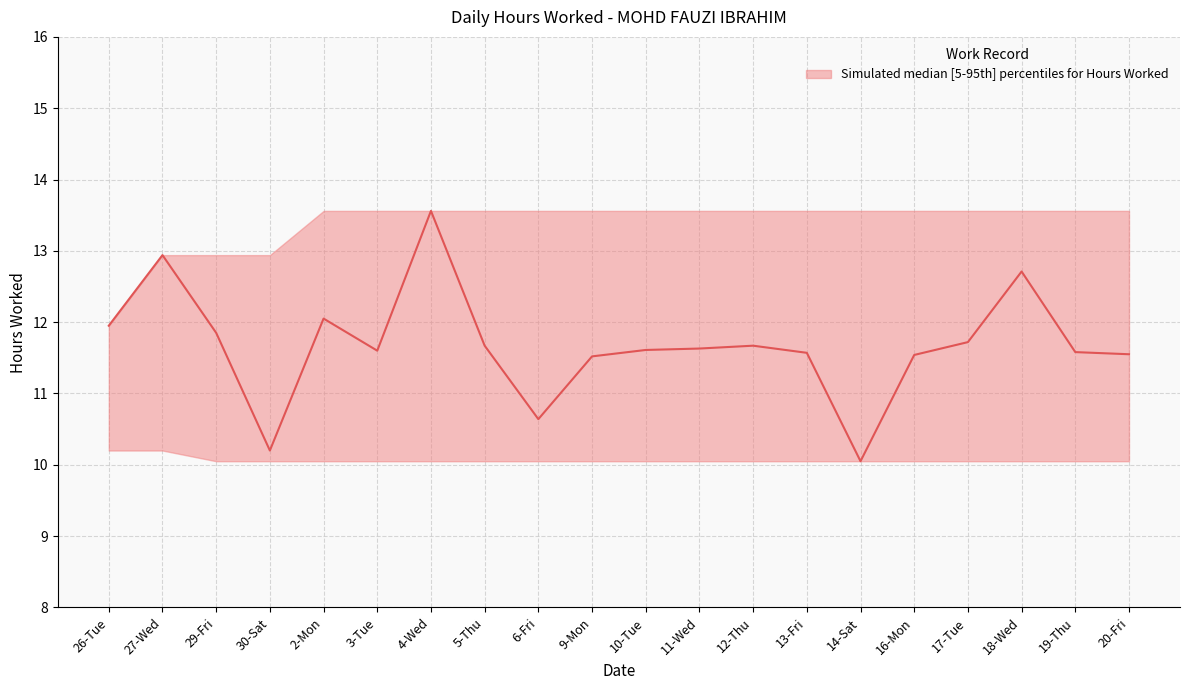

List the labels in order of value, largest first.

4-Wed, 27-Wed, 18-Wed, 2-Mon, 26-Tue, 29-Fri, 17-Tue, 5-Thu, 12-Thu, 11-Wed, 10-Tue, 3-Tue, 19-Thu, 13-Fri, 20-Fri, 16-Mon, 9-Mon, 6-Fri, 30-Sat, 14-Sat